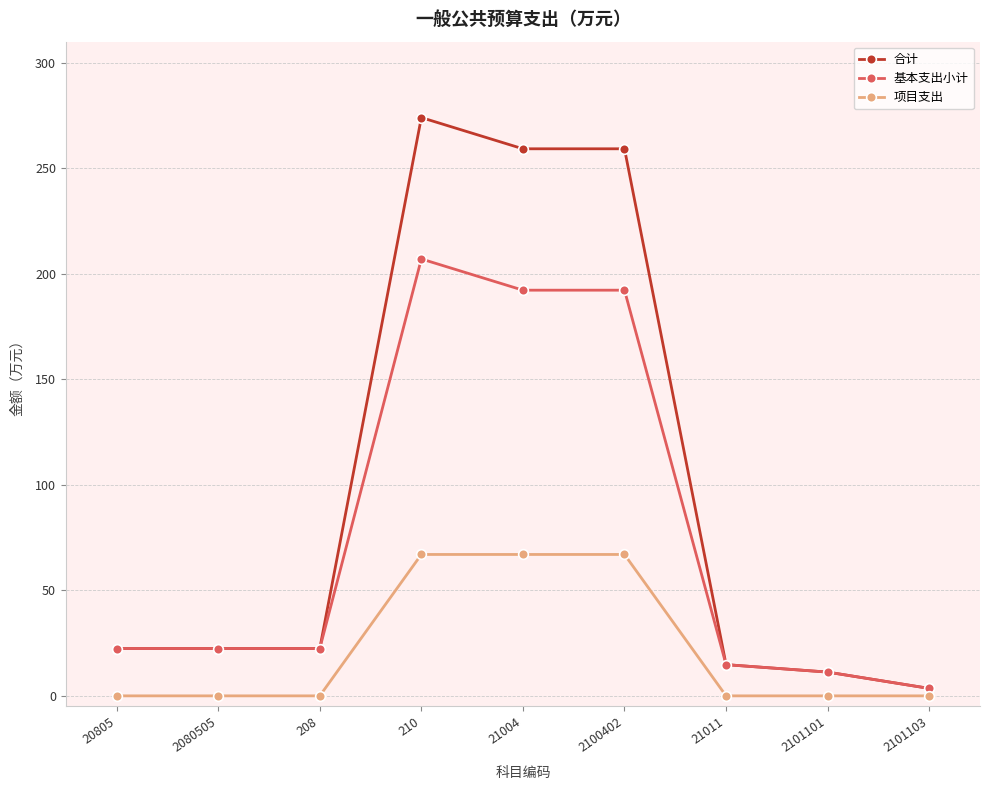

What is the sum of all 合计 values?

889.3